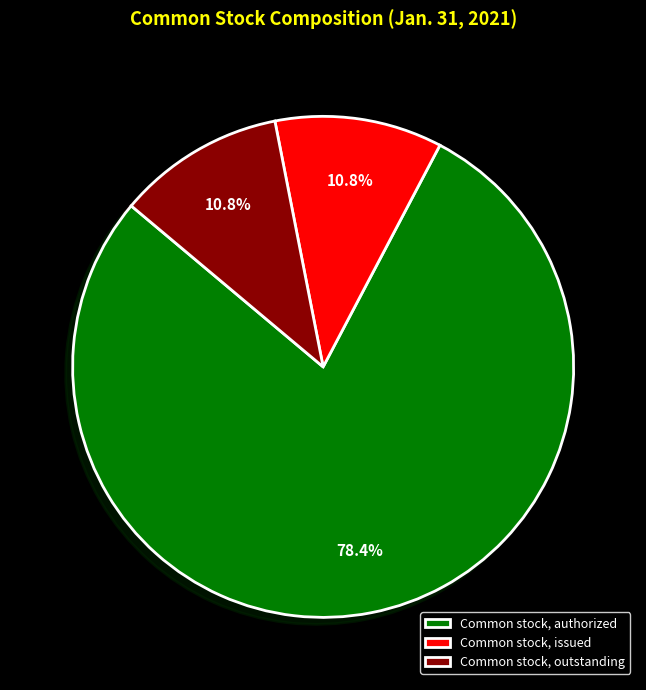

How many slices are in this pie chart?

3